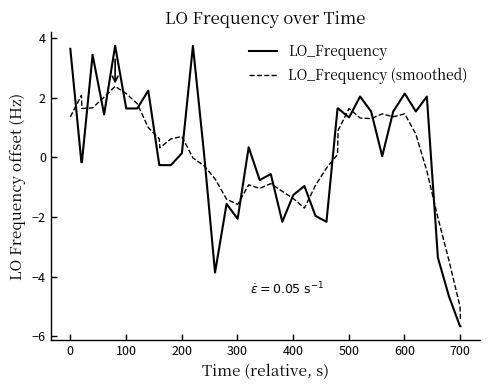

Which series has the largest range (max minus min)?

LO_Frequency